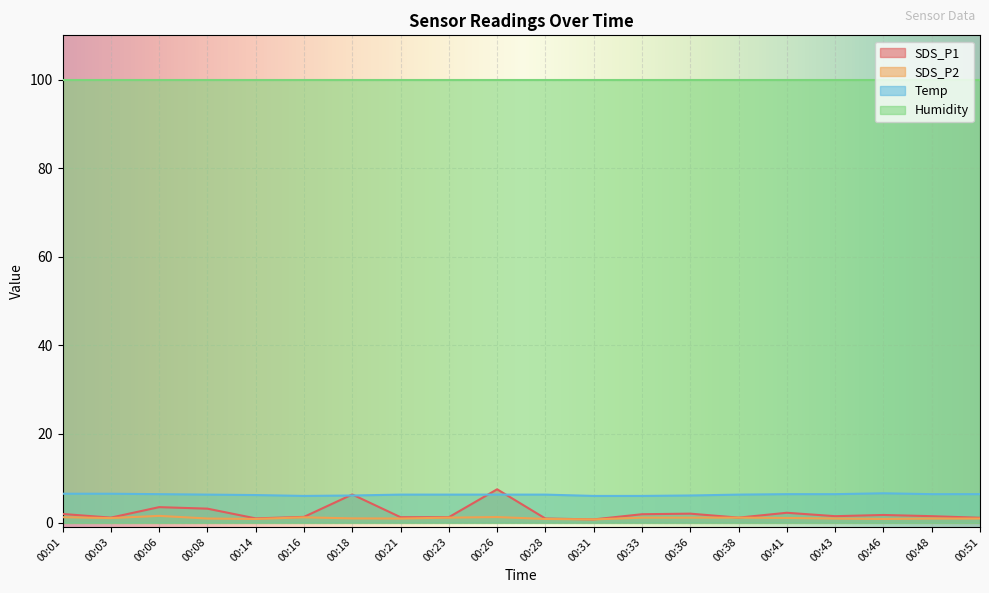

How many lines are shown in the chart?

4